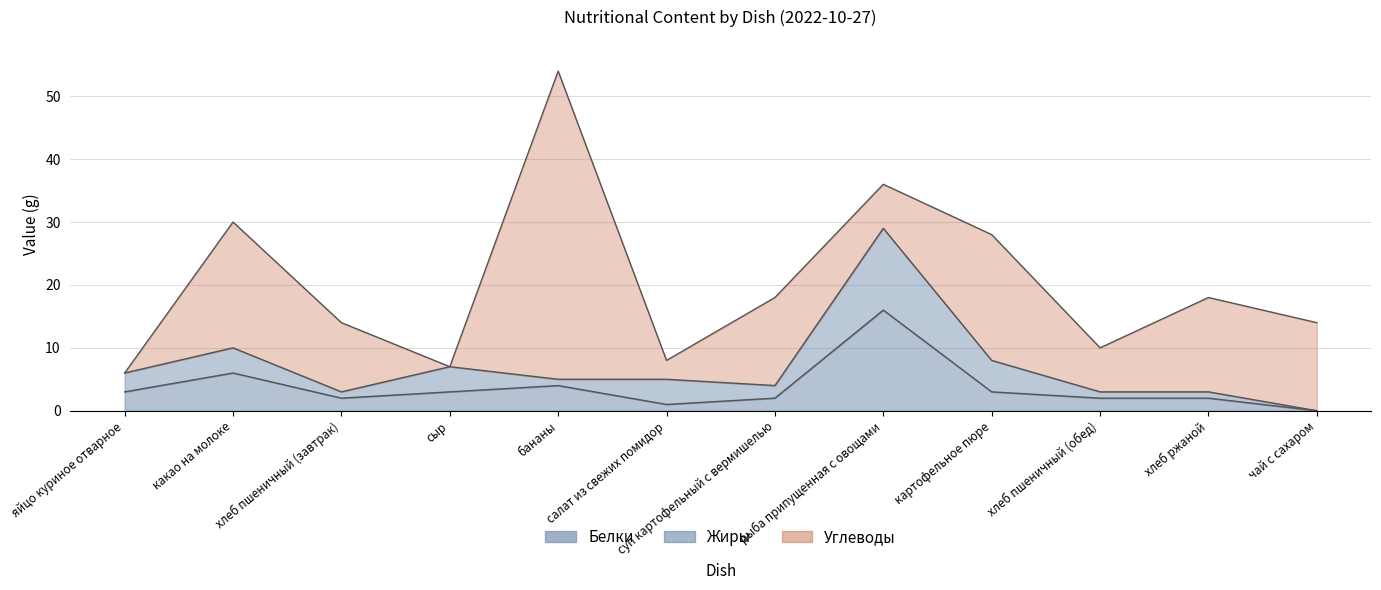

Reading right to left, what are all the values shown in this chart?

Белки: чай с сахаром=0	хлеб ржаной=2	хлеб пшеничный (обед)=2	картофельное пюре=3	рыба припущенная с овощами=16	суп картофельный с вермишелью=2	салат из свежих помидор=1	бананы=4	сыр=3	хлеб пшеничный (завтрак)=2	какао на молоке=6	яйцо куриное отварное=3
Жиры: чай с сахаром=0	хлеб ржаной=1	хлеб пшеничный (обед)=1	картофельное пюре=5	рыба припущенная с овощами=13	суп картофельный с вермишелью=2	салат из свежих помидор=4	бананы=1	сыр=4	хлеб пшеничный (завтрак)=1	какао на молоке=4	яйцо куриное отварное=3
Углеводы: чай с сахаром=14	хлеб ржаной=15	хлеб пшеничный (обед)=7	картофельное пюре=20	рыба припущенная с овощами=7	суп картофельный с вермишелью=14	салат из свежих помидор=3	бананы=49	сыр=0	хлеб пшеничный (завтрак)=11	какао на молоке=20	яйцо куриное отварное=0